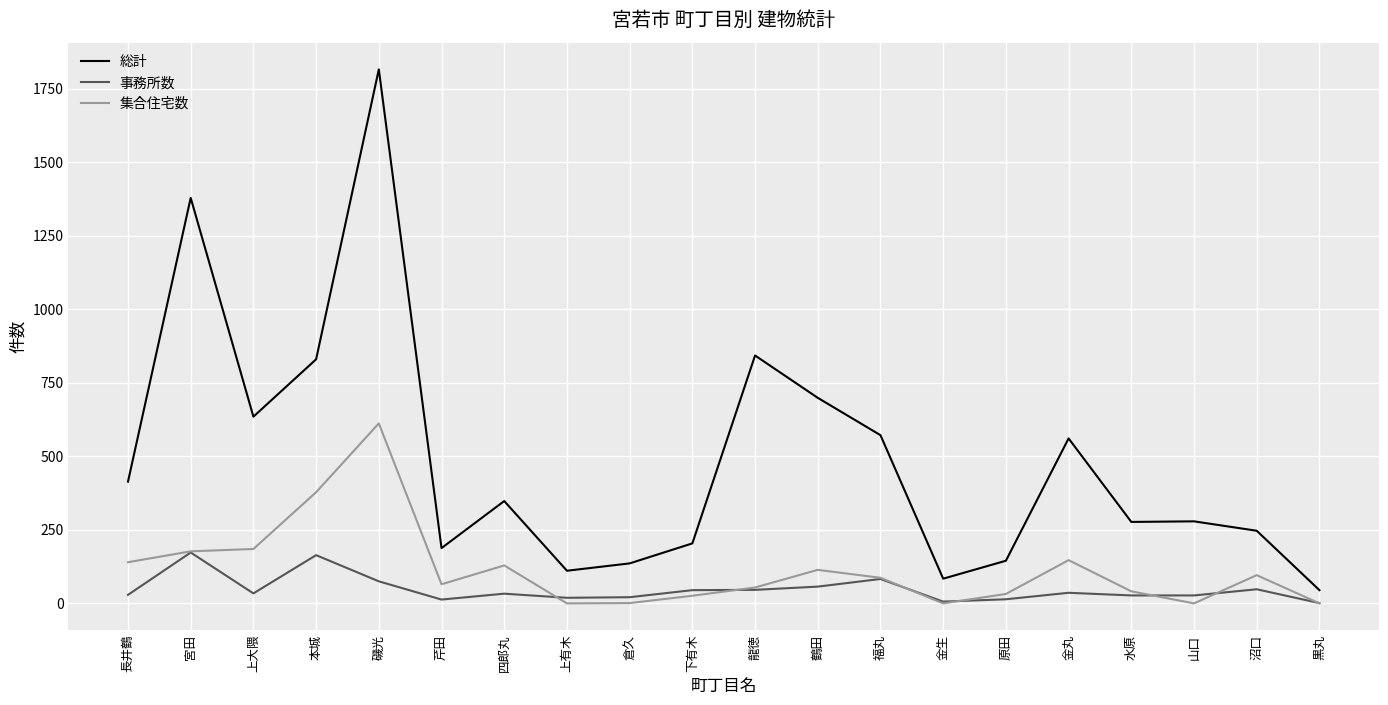

At which label is 事務所数 closest to 87?

福丸